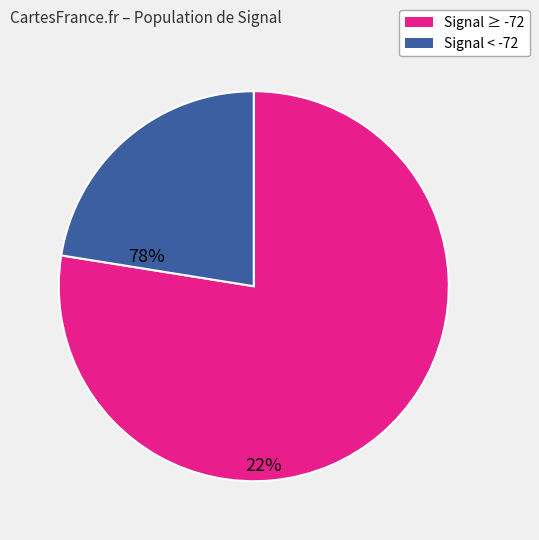

Is there any slice that represents more than half of the pie?

Yes